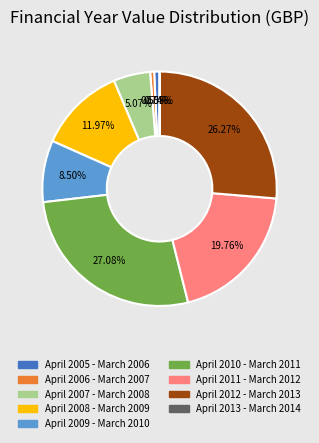

To the nearest percent, what percentage of the pie is April 2011 - March 2012?

20%